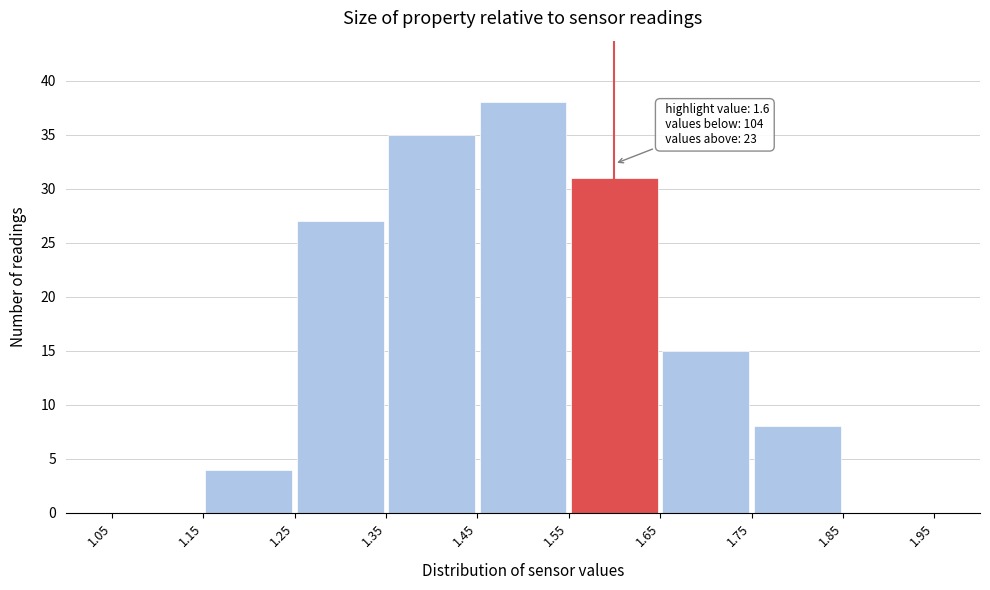

Which range on the x-axis has the tallest bar?

1.45 to 1.55